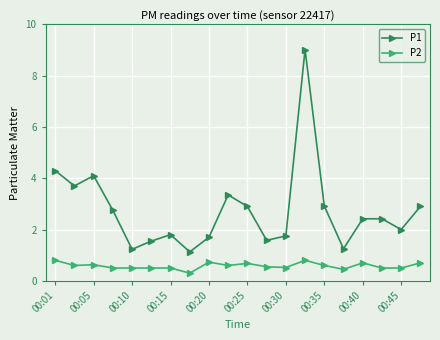

What is the difference between the maximum and second lowest values in the P1 series?

7.8